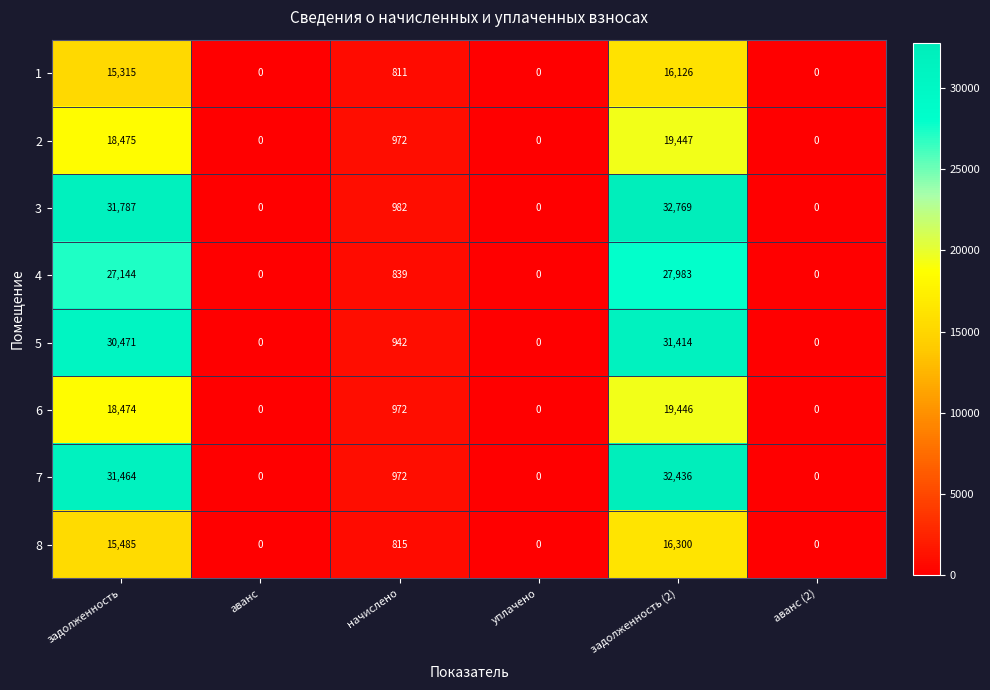

Which category has the highest value across all series?

задолженность (2)